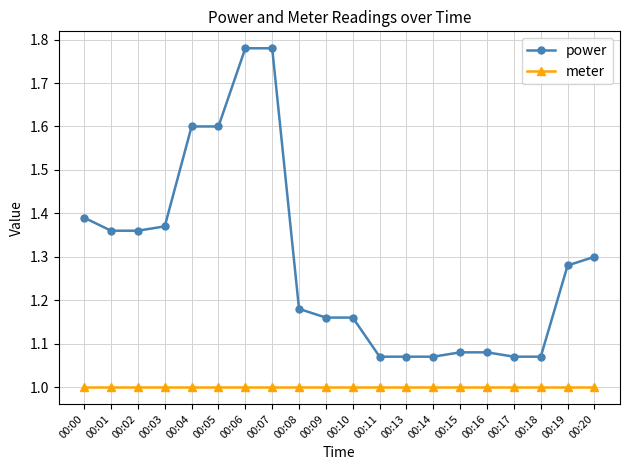

Rank the series at 00:20 from highest to lowest value.

power, meter